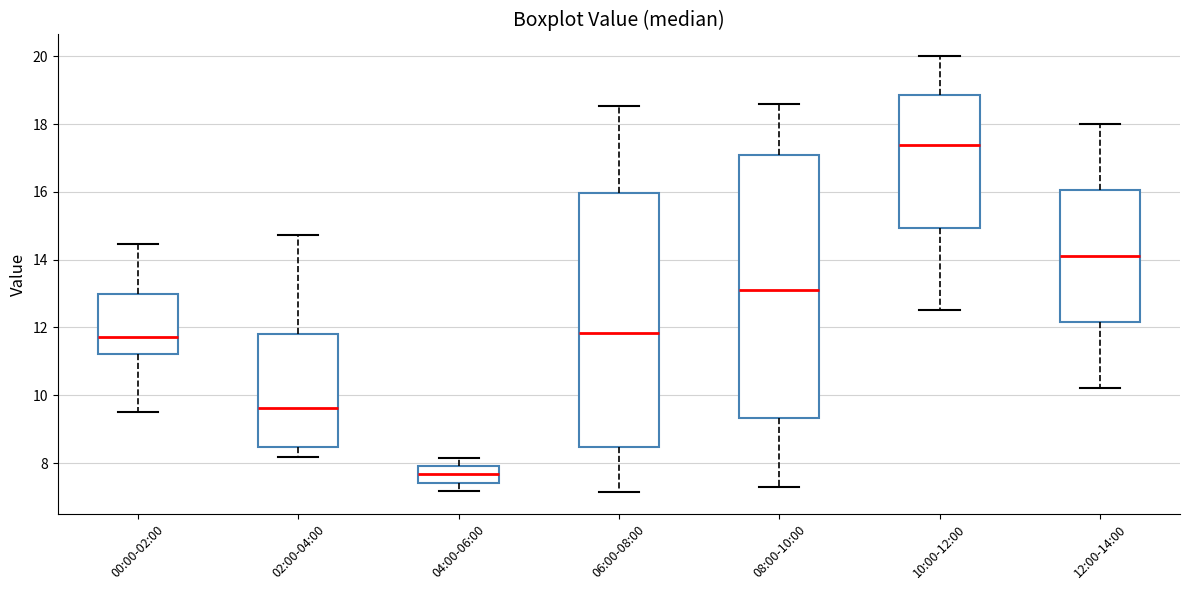

Reading left to right, transcribe this box plot: for each box, give where its median line is, the range the box spans, and where its two whiskers end, as read against the y-axis. The values are not printed on the chart, so give them approximately, as read against the axis.

00:00-02:00: median 11.8, box 11.2 to 13.0, whiskers 9.6 to 14.4
02:00-04:00: median 9.6, box 8.4 to 11.8, whiskers 8.2 to 14.8
04:00-06:00: median 7.6, box 7.4 to 8.0, whiskers 7.2 to 8.2
06:00-08:00: median 11.8, box 8.4 to 16.0, whiskers 7.2 to 18.6
08:00-10:00: median 13.2, box 9.4 to 17.0, whiskers 7.4 to 18.6
10:00-12:00: median 17.4, box 15.0 to 18.8, whiskers 12.6 to 20.0
12:00-14:00: median 14.2, box 12.2 to 16.0, whiskers 10.2 to 18.0